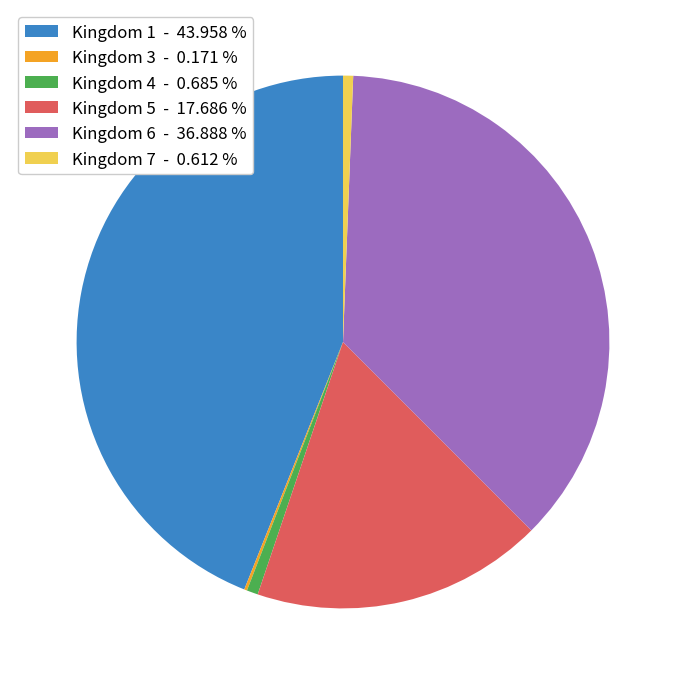

Is Kingdom 1 - 43.958 % the majority of the pie?

No